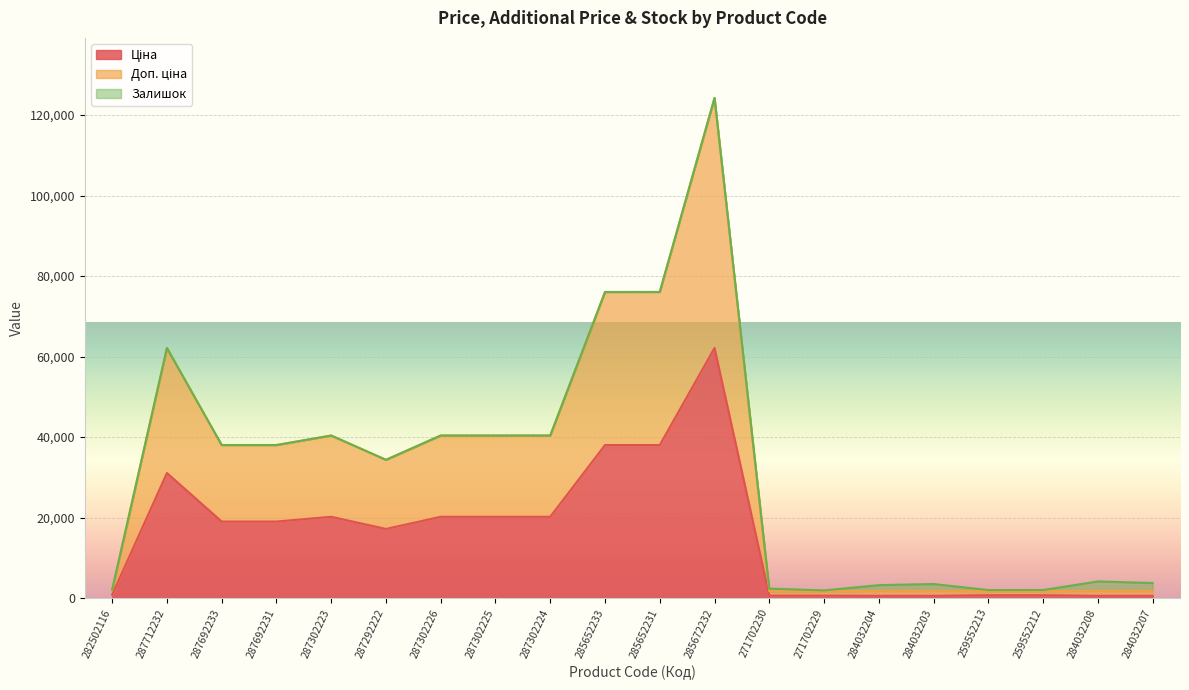

At which label does Доп. ціна reach its peak?

285672232